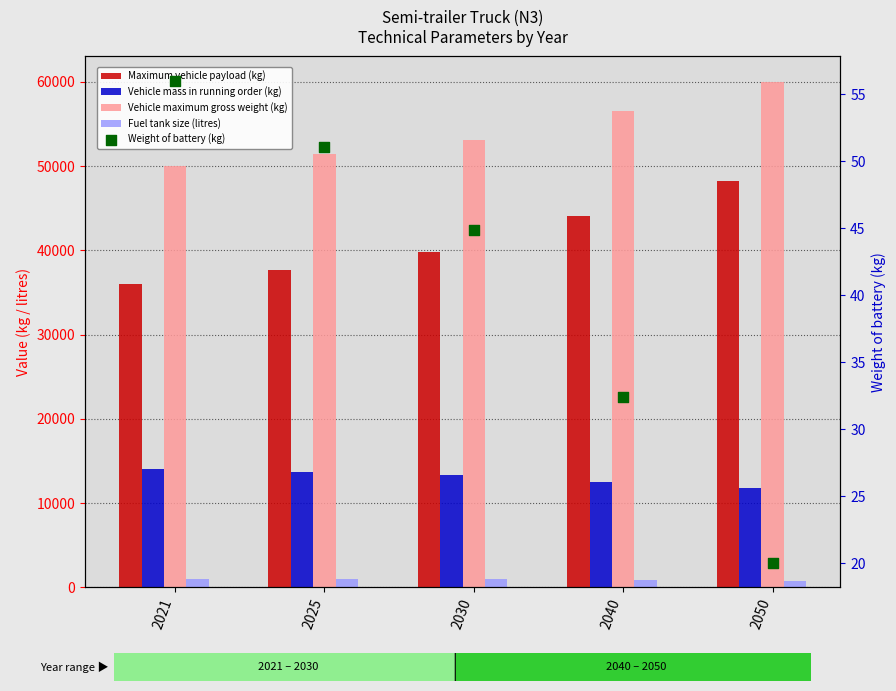

What are all the series names shown in the legend?

Maximum vehicle payload (kg), Vehicle mass in running order (kg), Vehicle maximum gross weight (kg), Fuel tank size (litres), Weight of battery (kg)